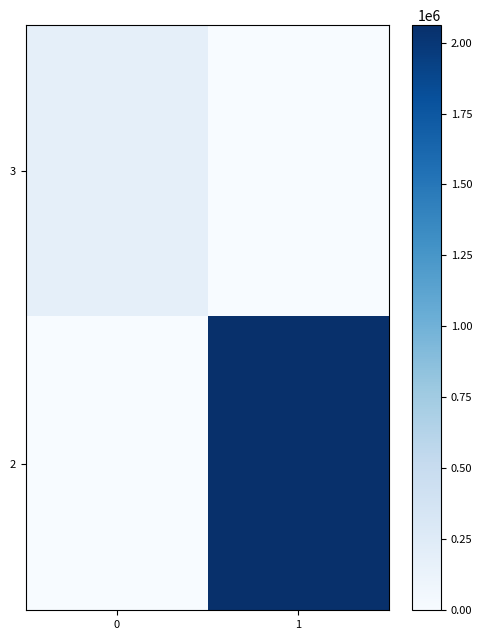

At 1, list the series in order from smallest to largest.

3, 2